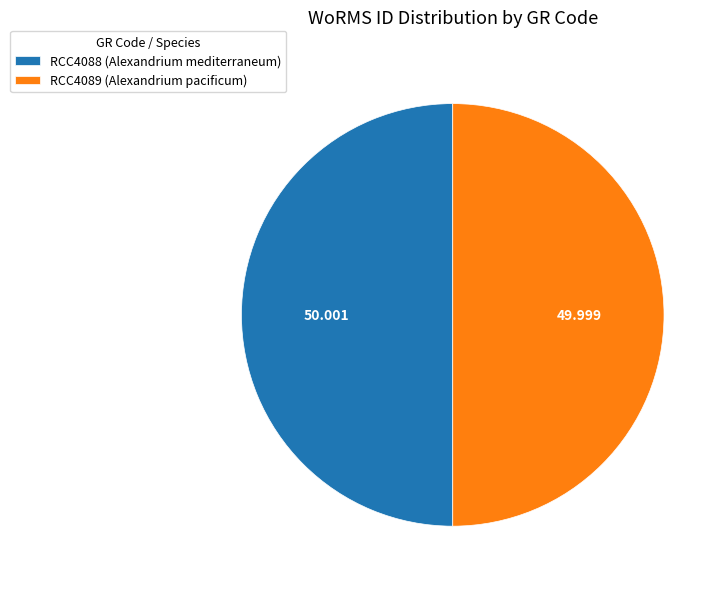

Combined, do RCC4088 (Alexandrium mediterraneum) and RCC4089 (Alexandrium pacificum) account for over 50%?

Yes